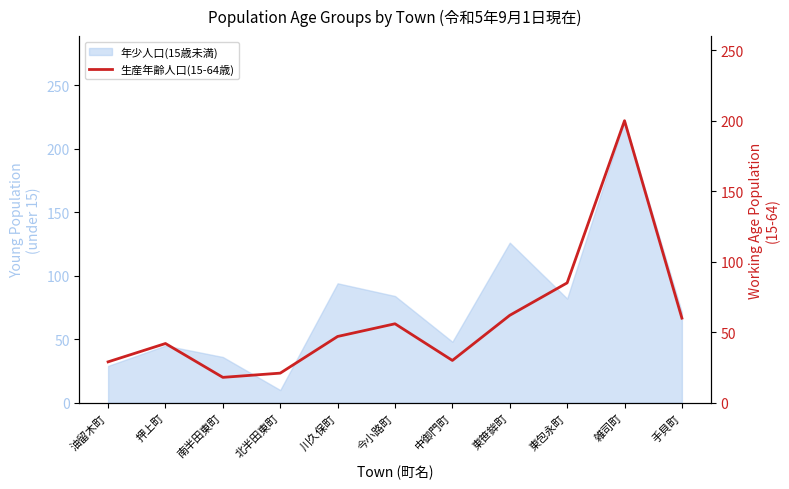

What is the label of the 10th point from the left?

雑司町